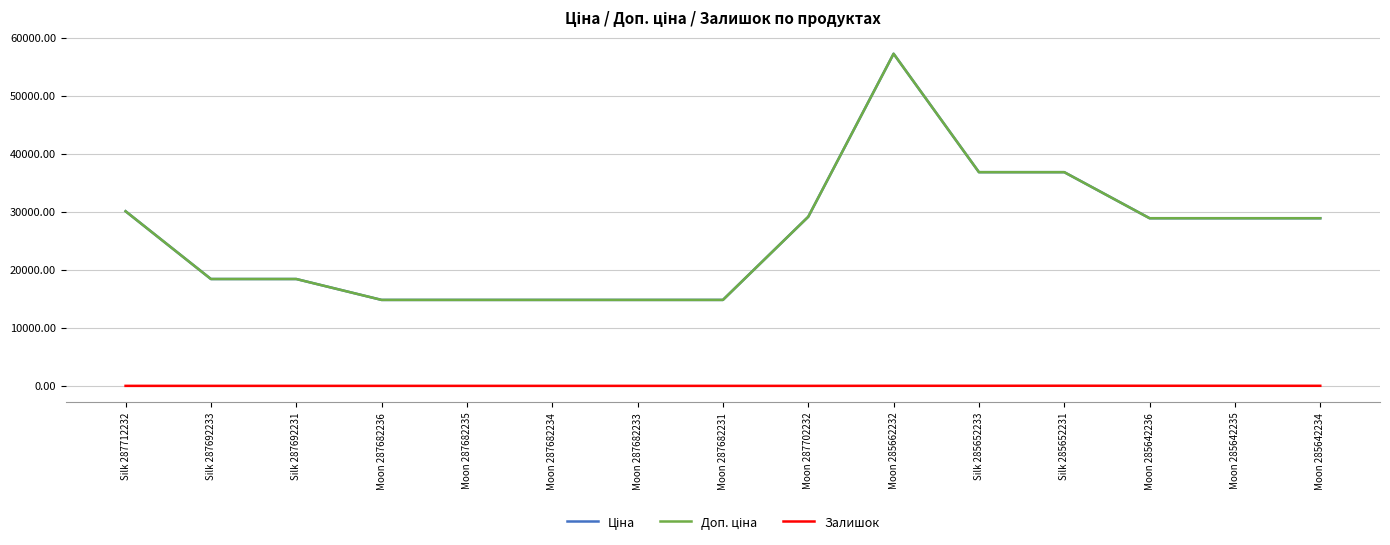

At Moon 285642236, list the series in order from largest to smallest.

Ціна, Доп. ціна, Залишок